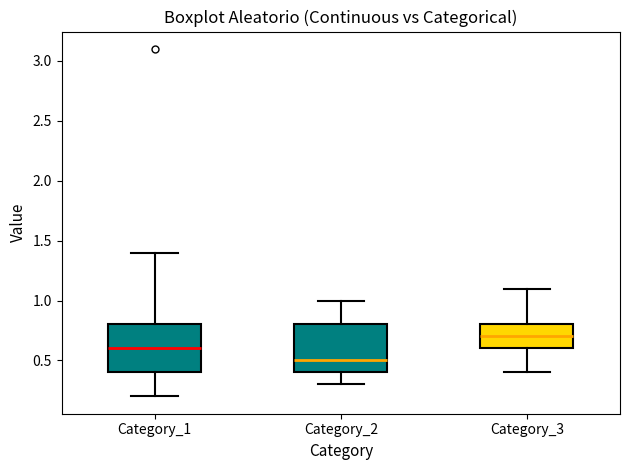

Where is the upper edge of the box for Category_1 on the y-axis? The values are not printed on the chart, so give them approximately, as read against the axis.

0.8